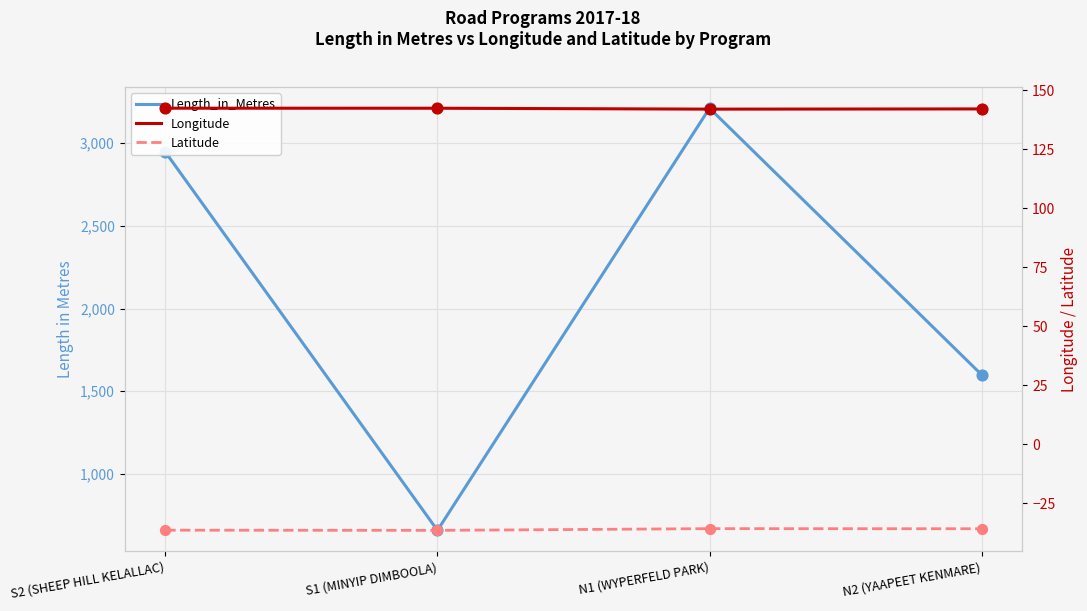

Which series reaches the maximum Y coordinate?

Length_in_Metres